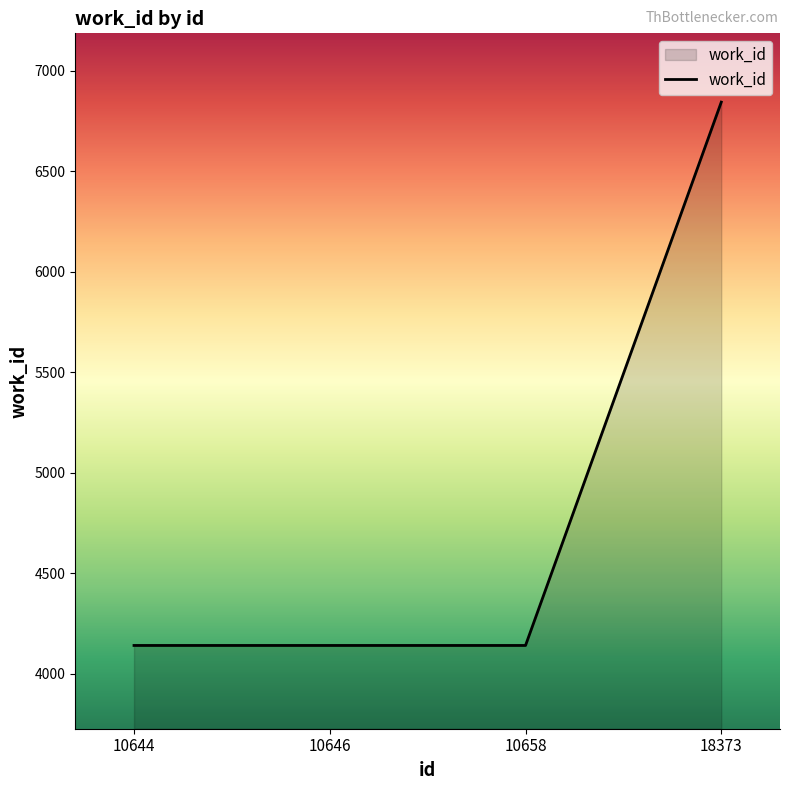

How many values are between 4141 and 6843?

4